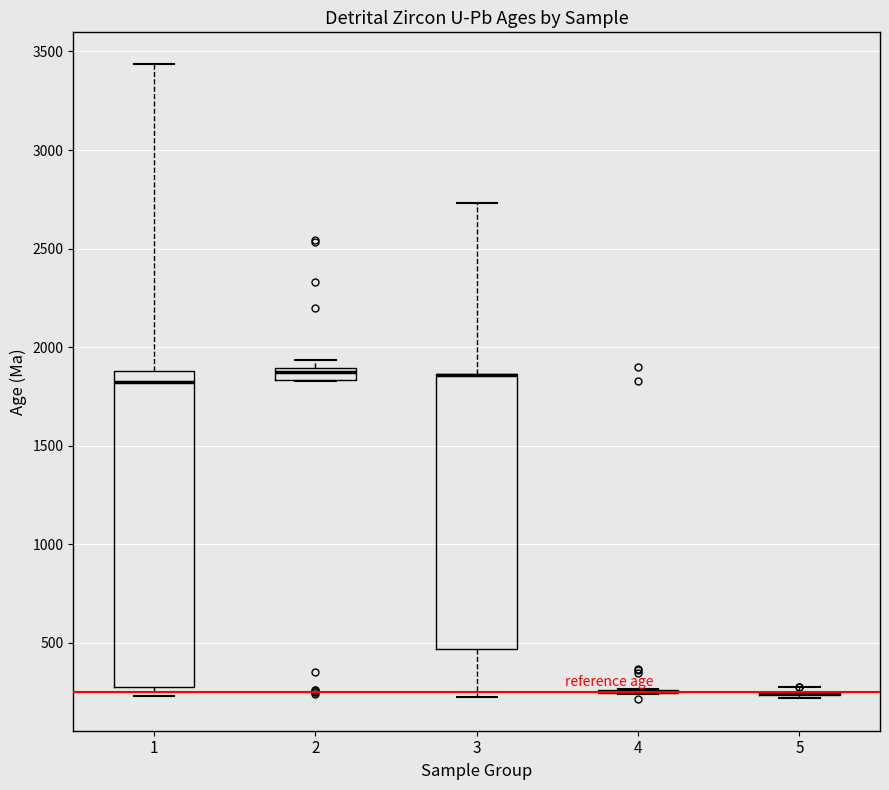

Which box is the tallest, from its lower edge to its upper edge?

1